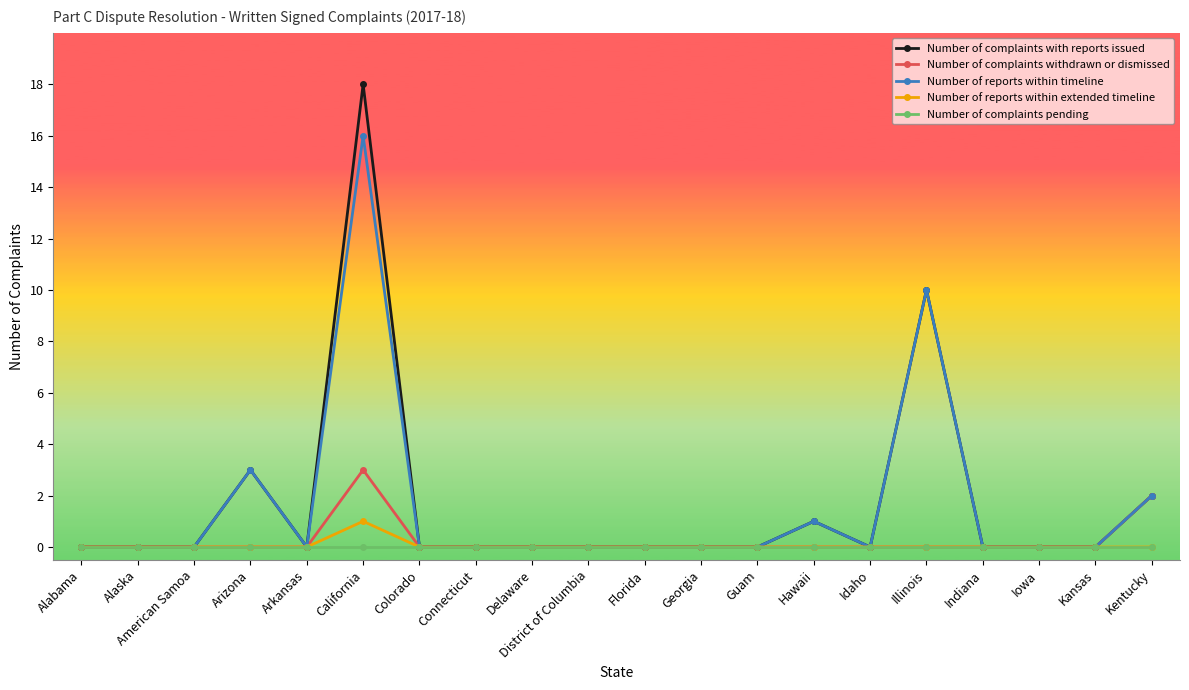

What is the label of the 16th point from the right?

Arkansas